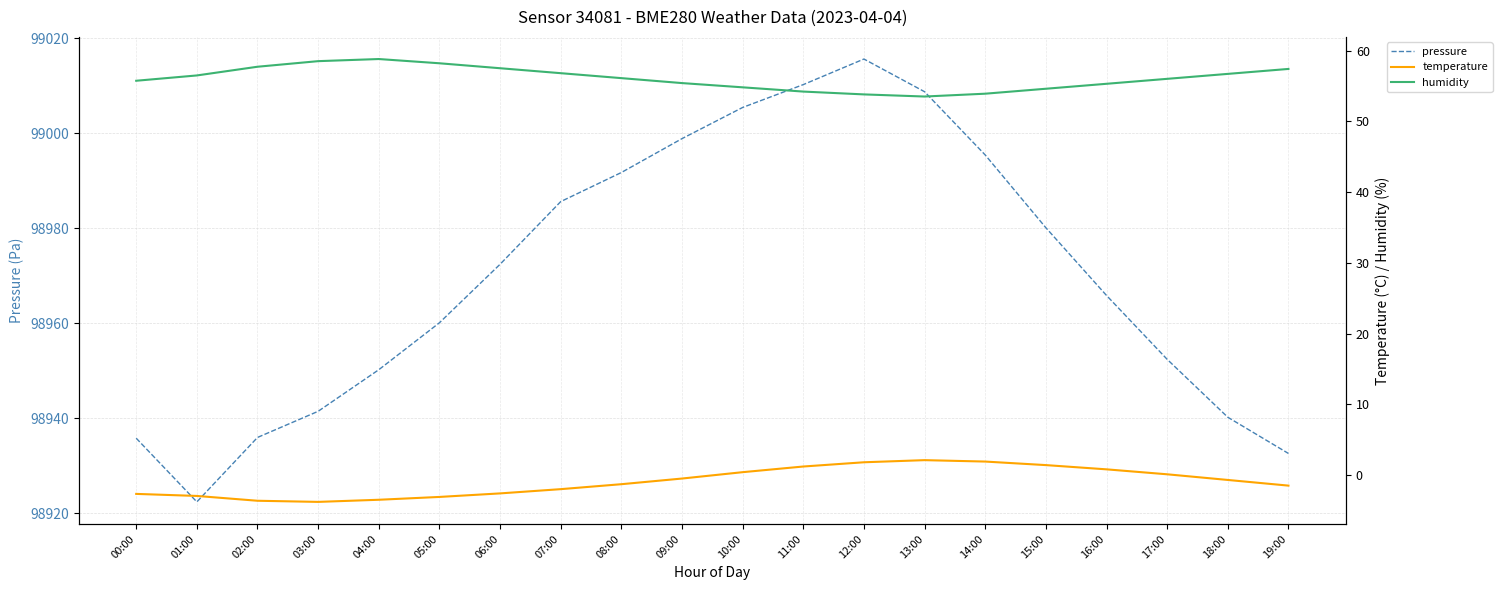

At which label is pressure closest to 98969?

16:00